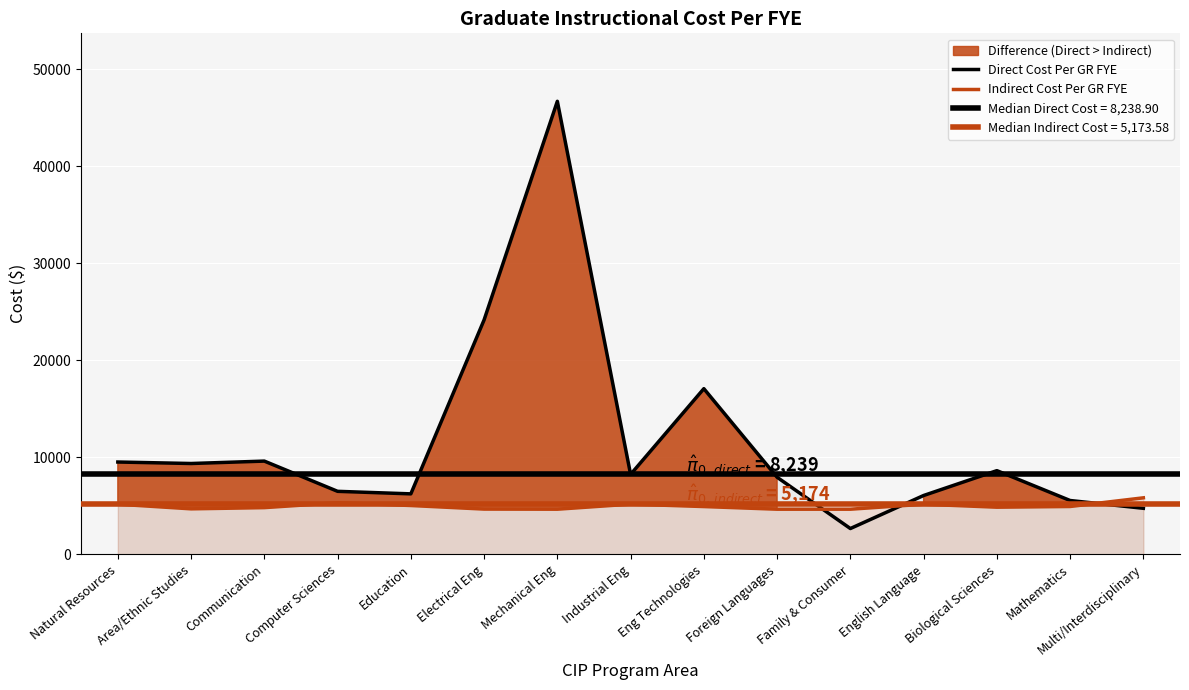

Rank the categories by Indirect Cost Per GR FYE value from lowest to highest.

Mechanical Eng, Foreign Languages, Family & Consumer, Electrical Eng, Area/Ethnic Studies, Communication, Biological Sciences, Eng Technologies, Mathematics, Education, English Language, Natural Resources, Industrial Eng, Computer Sciences, Multi/Interdisciplinary